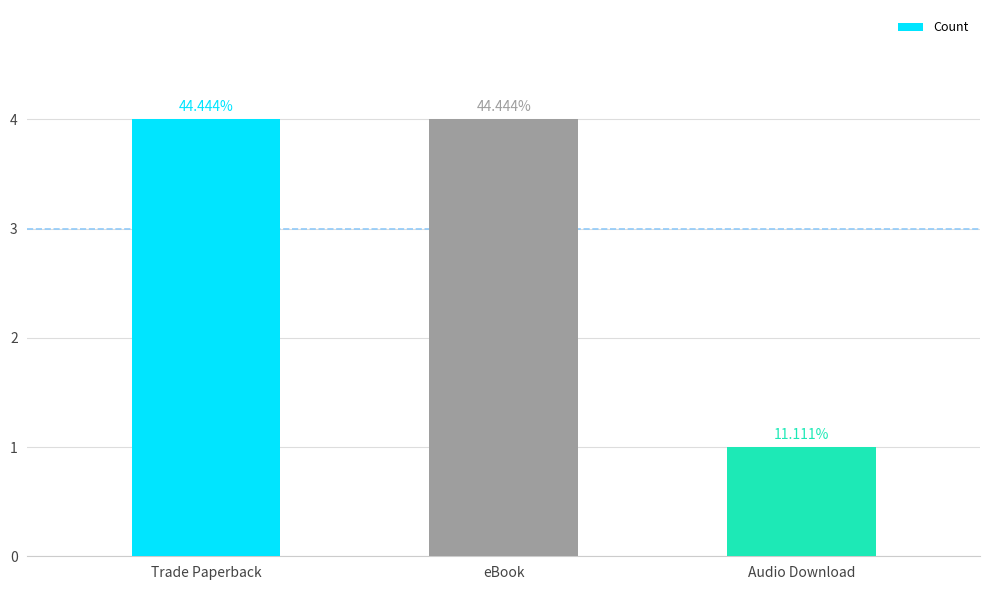

What is the sum of the values at Audio Download and eBook?

5